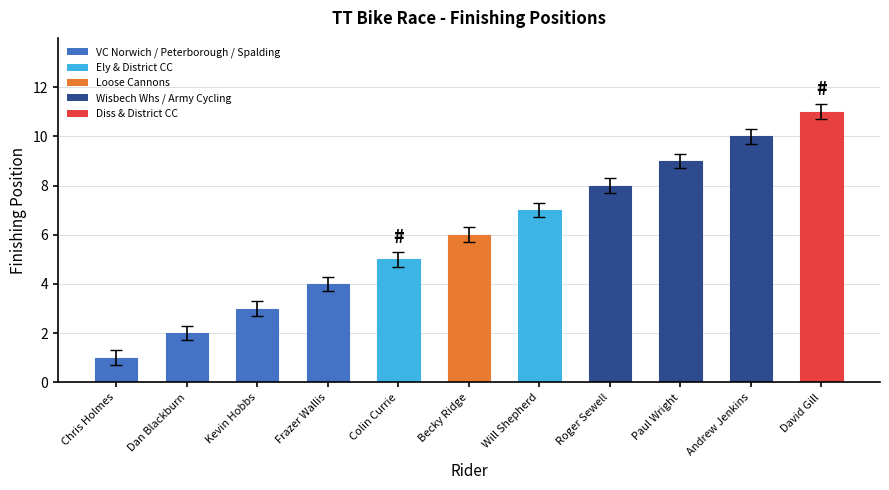

How many values are below 6?

5